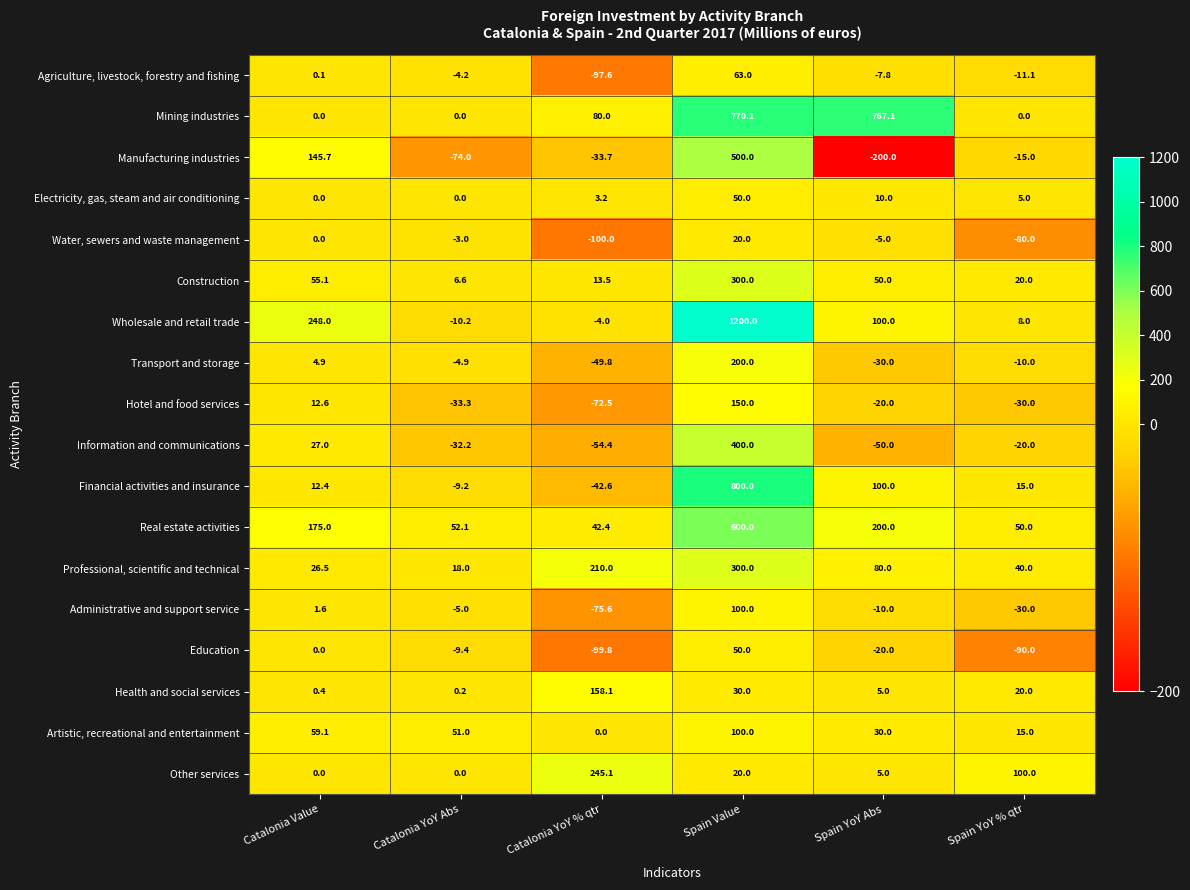

Between Catalonia YoY Abs and Spain YoY Abs, which series saw the biggest shift?

Mining industries